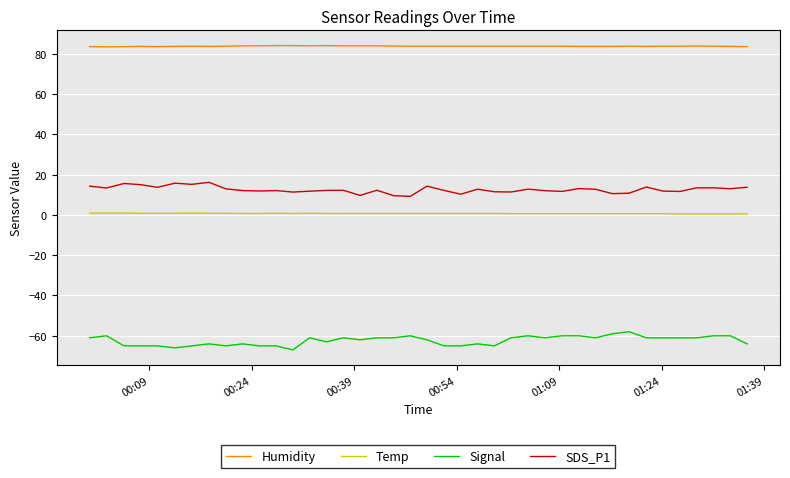

Which series has the largest total across all categories?

Humidity